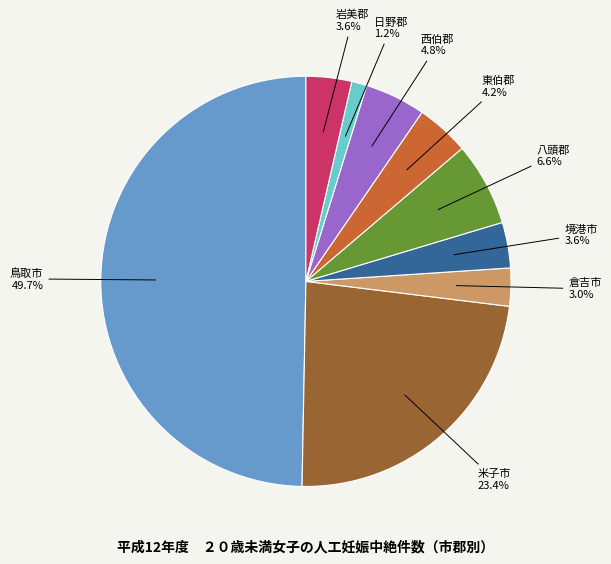

To the nearest percent, what portion does 岩美郡 represent?

4%